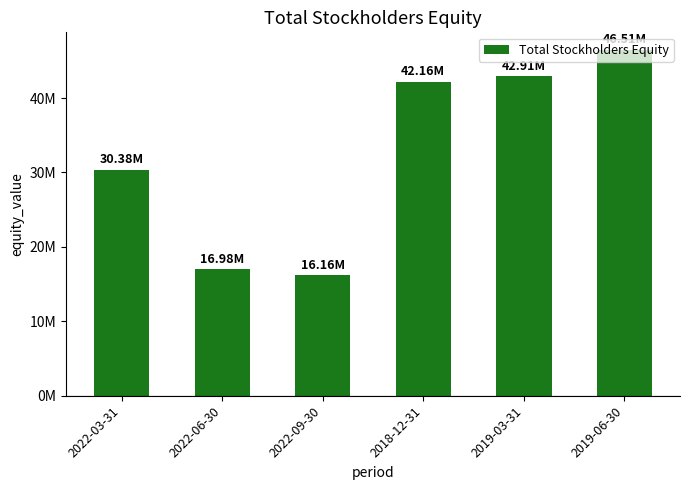

How many data points are less than 42163000?

3